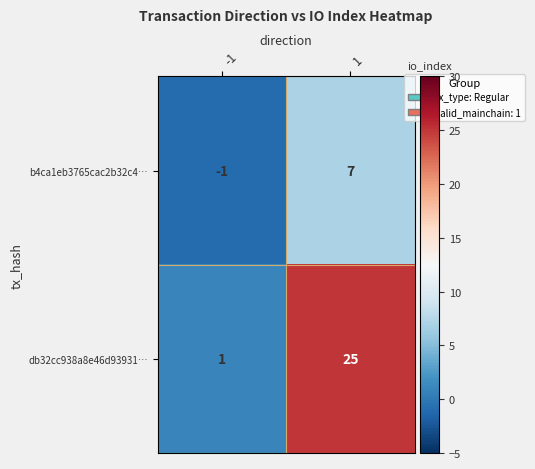

Read the b4ca1eb3765cac2b32c4… value at 1.

7